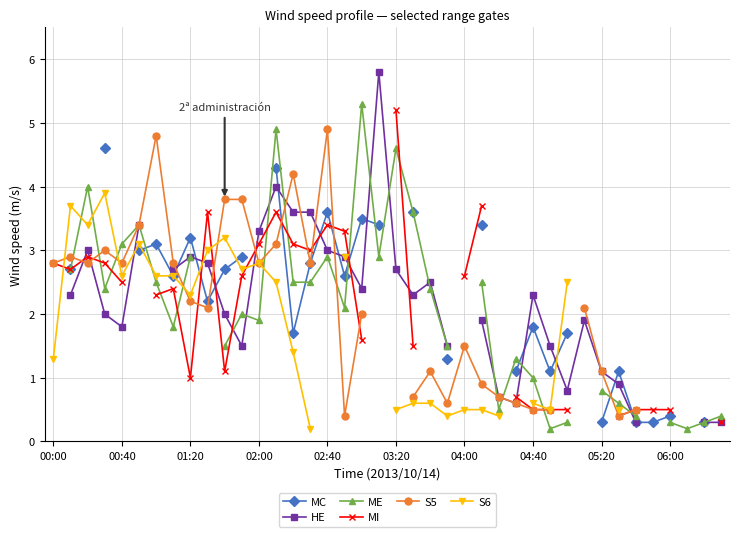

What position from the left is 03:20?

6